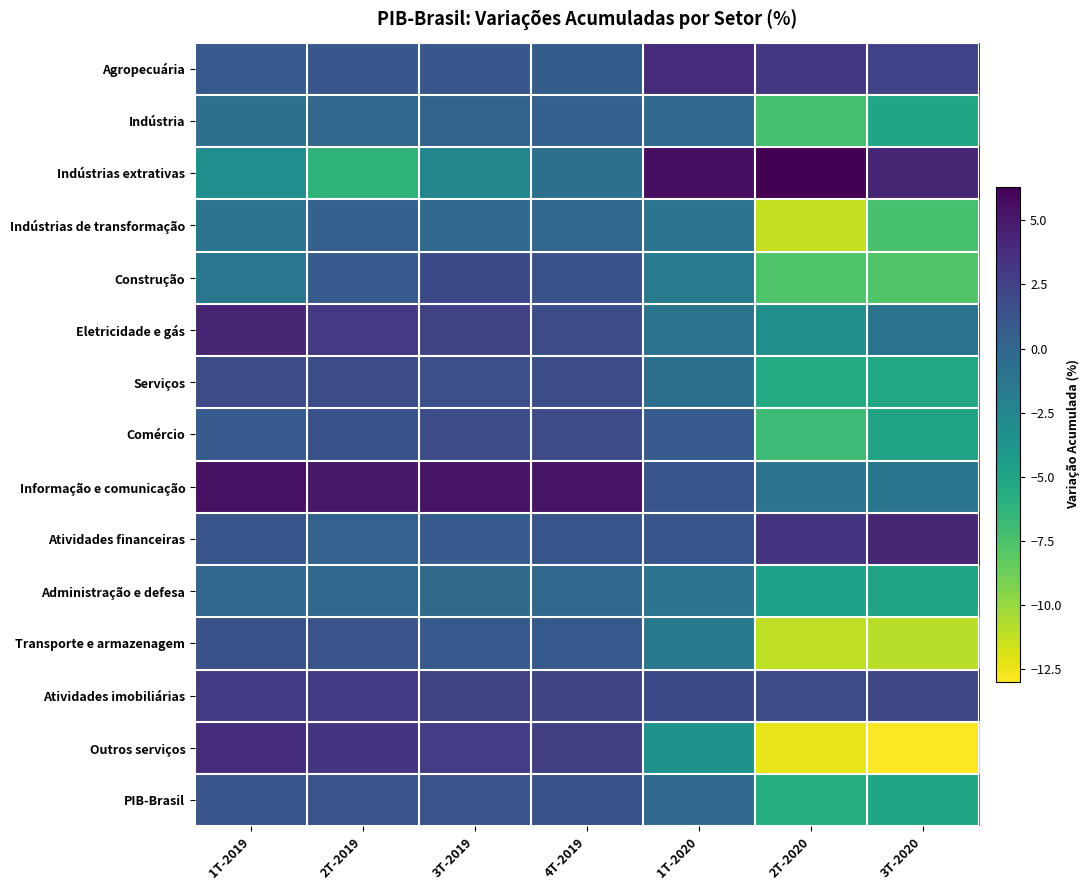

Rank the series by their maximum value, from lowest to highest.

Administração e defesa, Indústrias de transformação, Indústria, PIB-Brasil, Transporte e armazenagem, Comércio, Serviços, Construção, Atividades imobiliárias, Outros serviços, Agropecuária, Eletricidade e gás, Atividades financeiras, Informação e comunicação, Indústrias extrativas